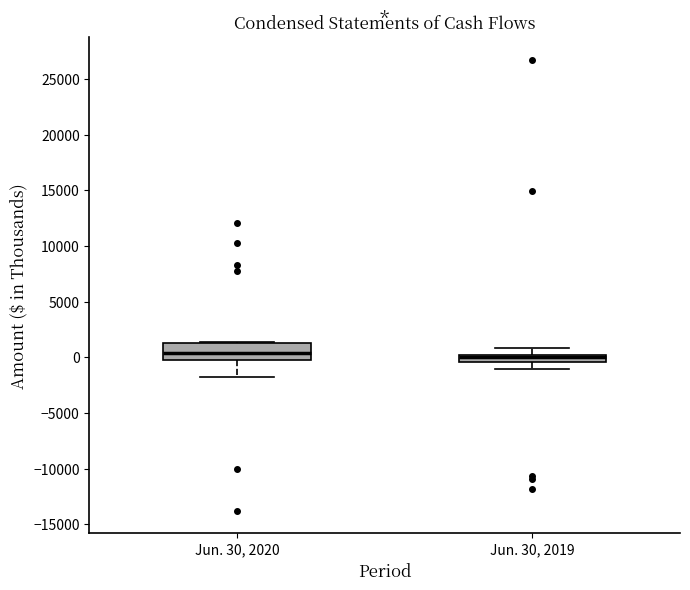

Where does the lower whisker of the box for Jun. 30, 2019 end on the y-axis? The values are not printed on the chart, so give them approximately, as read against the axis.

-1000